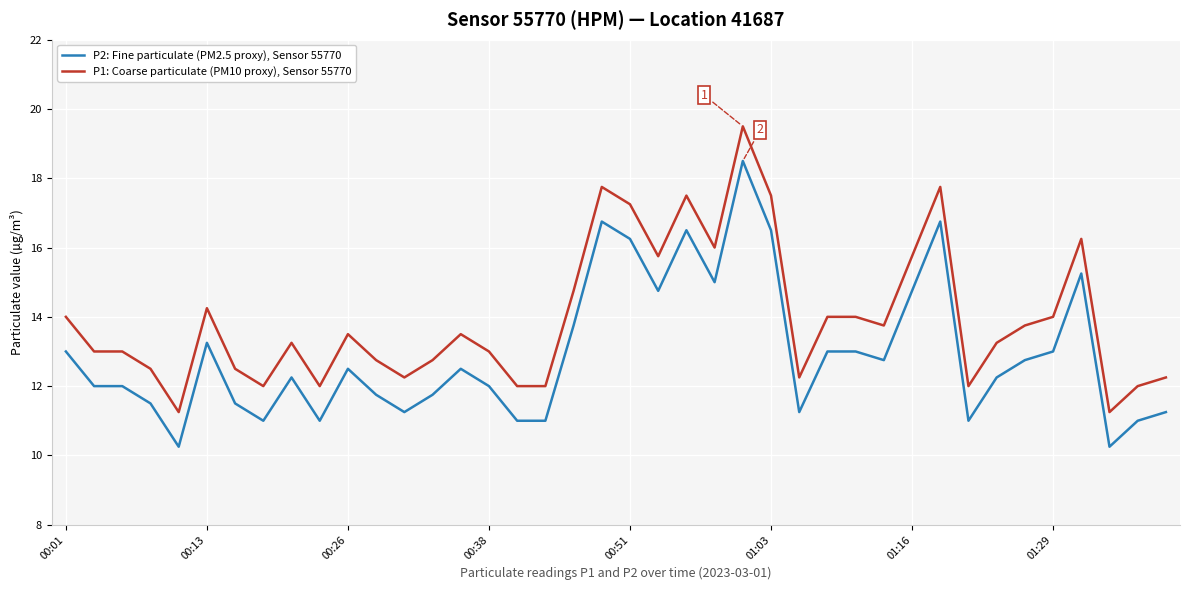

List the series in order of their peak value, highest first.

P1: Coarse particulate (PM10 proxy), Sensor 55770, P2: Fine particulate (PM2.5 proxy), Sensor 55770